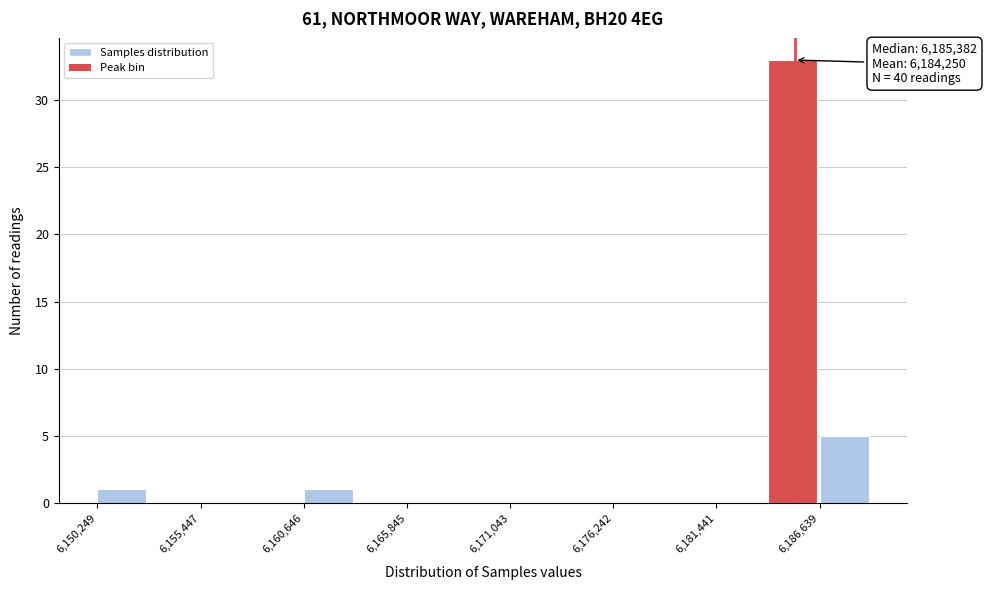

Around what value on the x-axis is the tallest bar? Give the approximate position of its centre, as read against the axis.

6185000